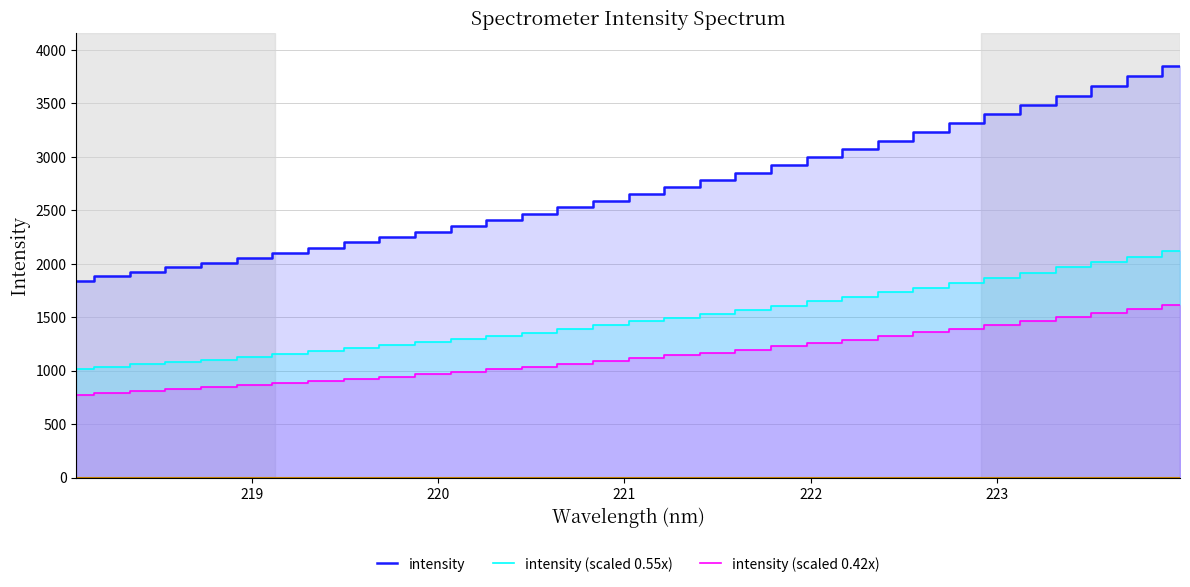

What is the difference between the second highest and minimum values in the intensity (scaled 0.42x) series?

801.7